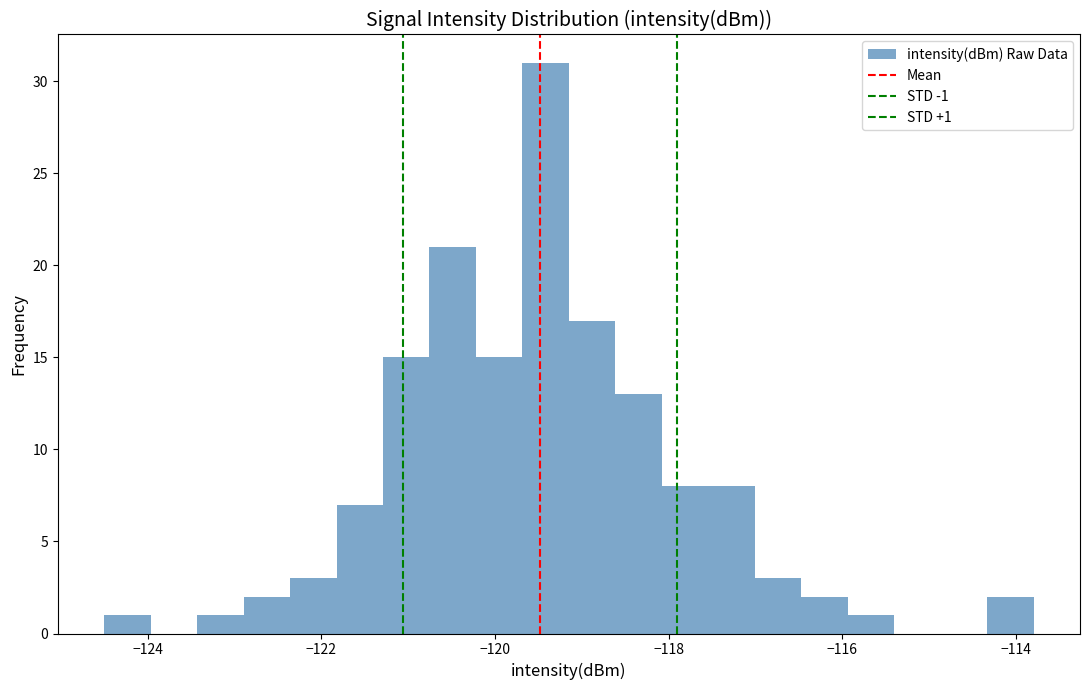

Read against the x-axis, roughly where is the centre of the tallest bar?

-119.4